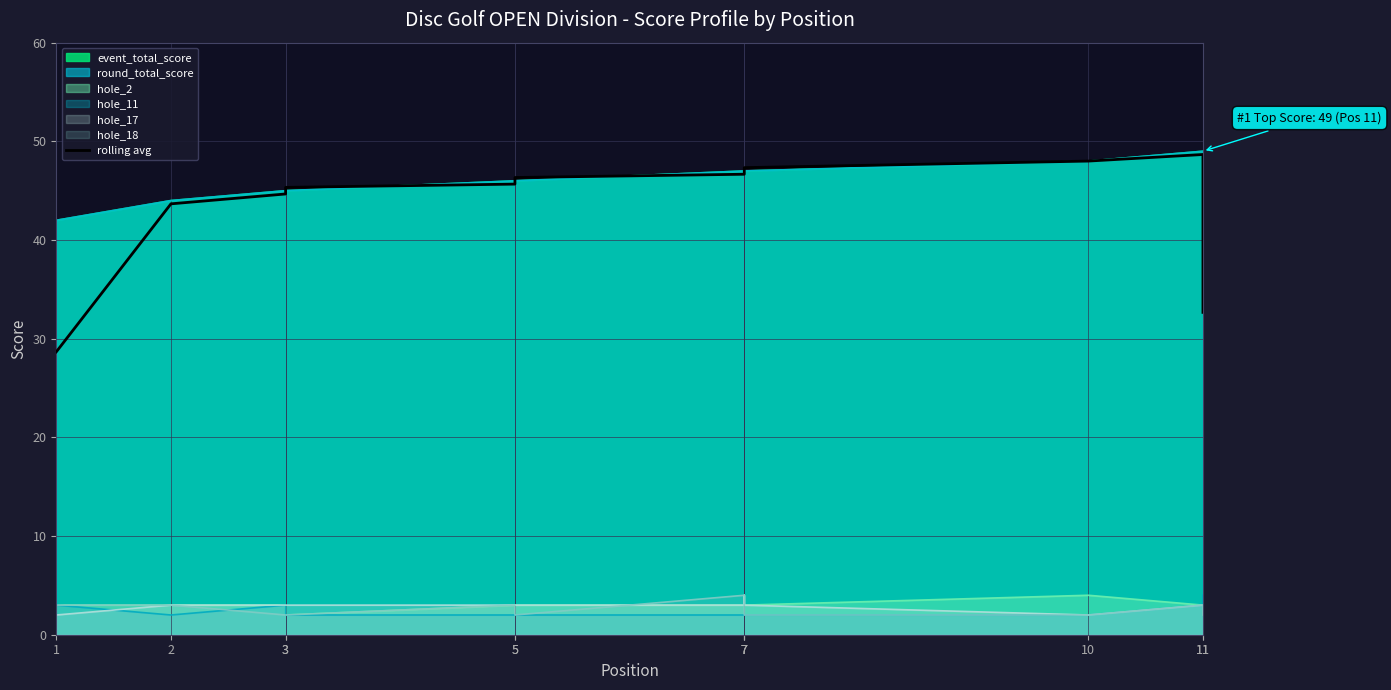

The value at 7 is 24.7. True or false?

False